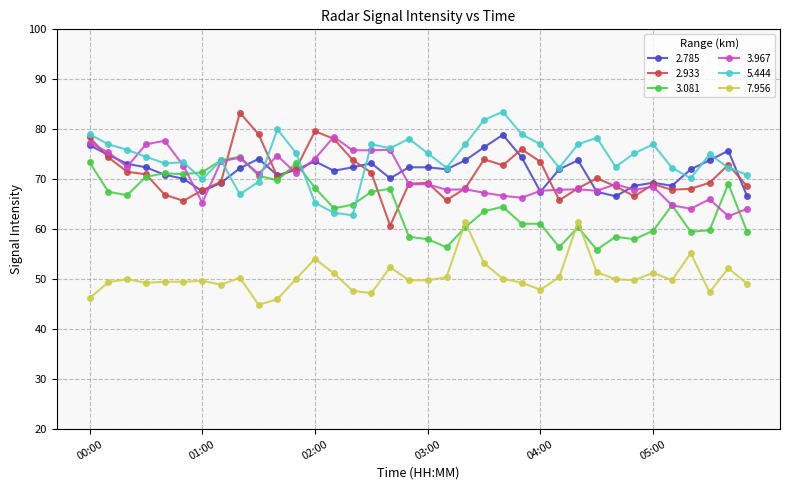

True or false: 5.444 and 3.081 cross at least once.

True